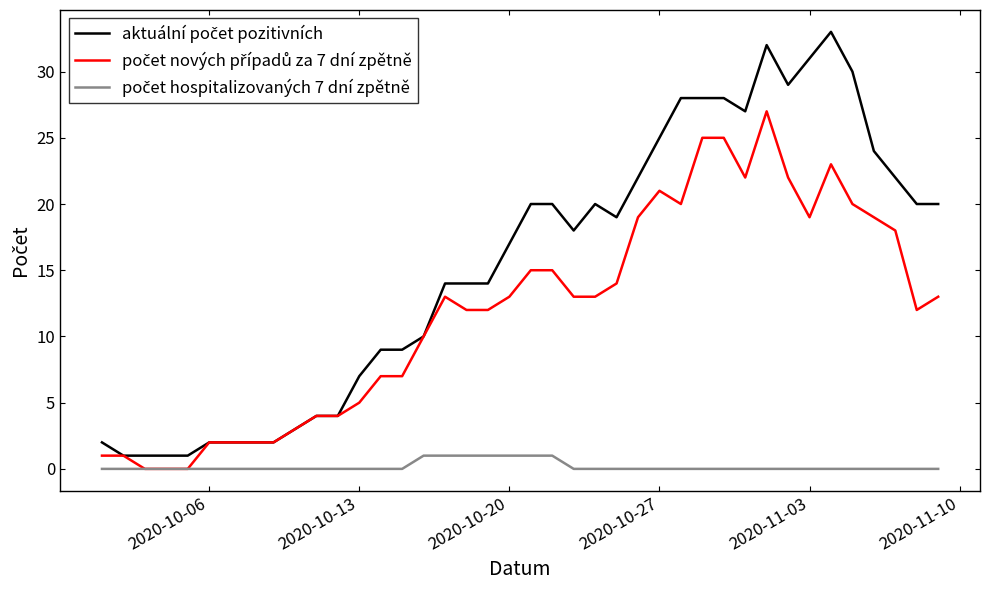

What is the greatest value displayed?

33